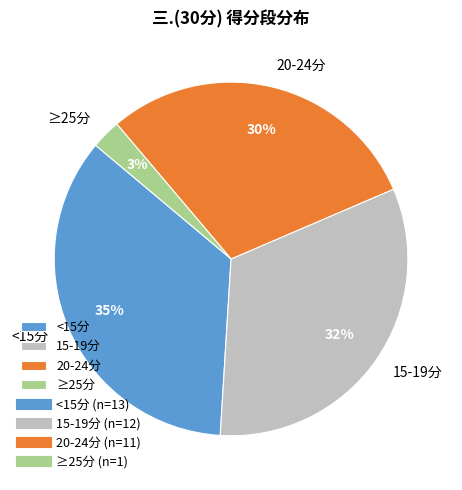

What is the largest slice in the pie chart?

<15分